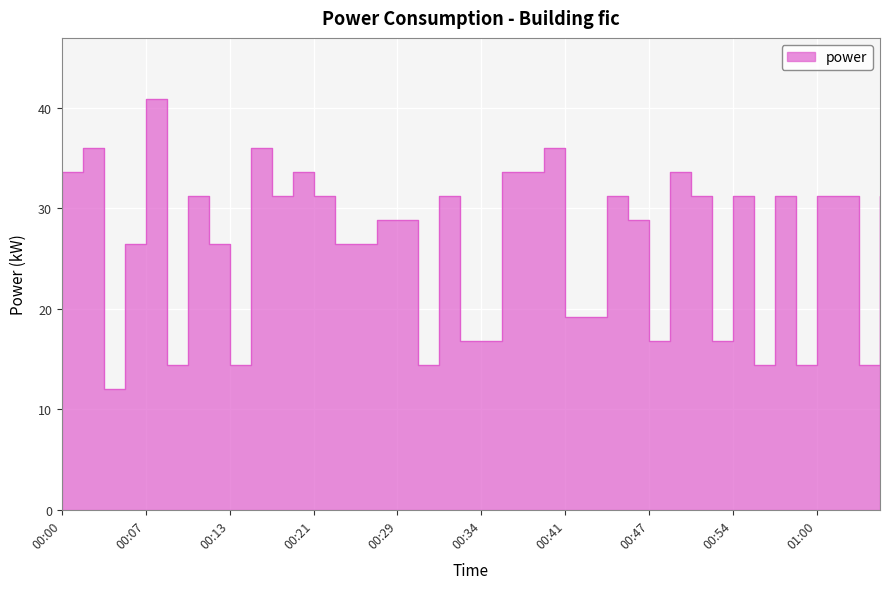

How many points are higher than both their immediate neighbors (excluding endpoints)?

11